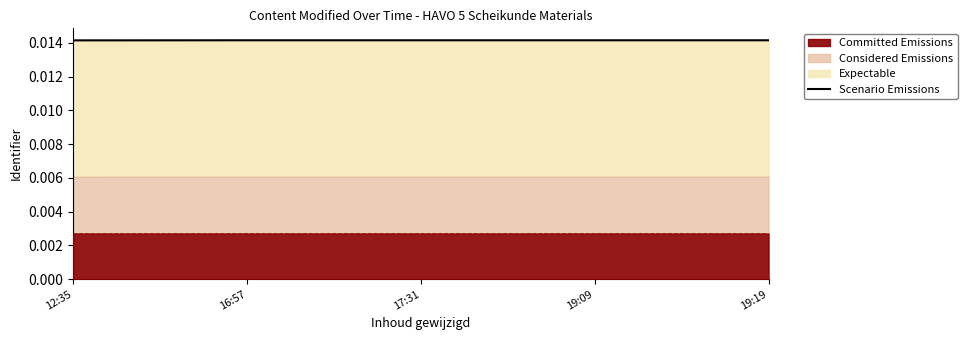

What is the label of the 4th point from the right?

16:57